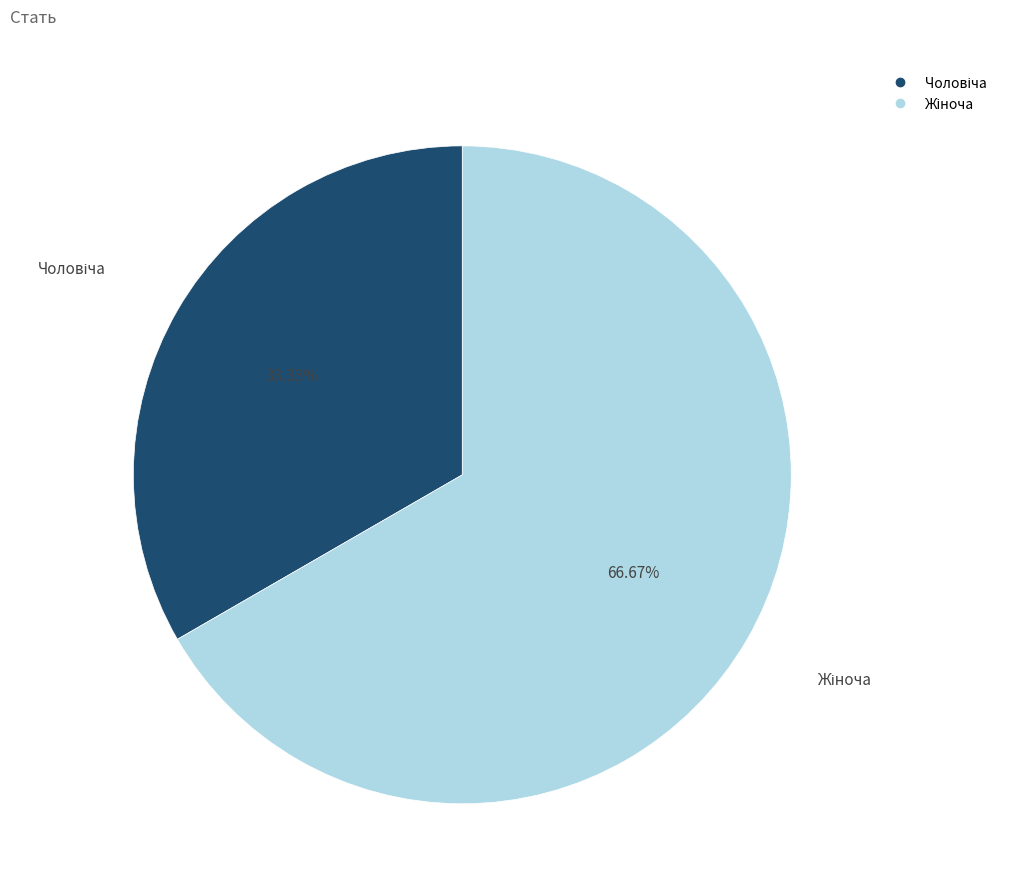

Is there any slice that represents more than half of the pie?

Yes